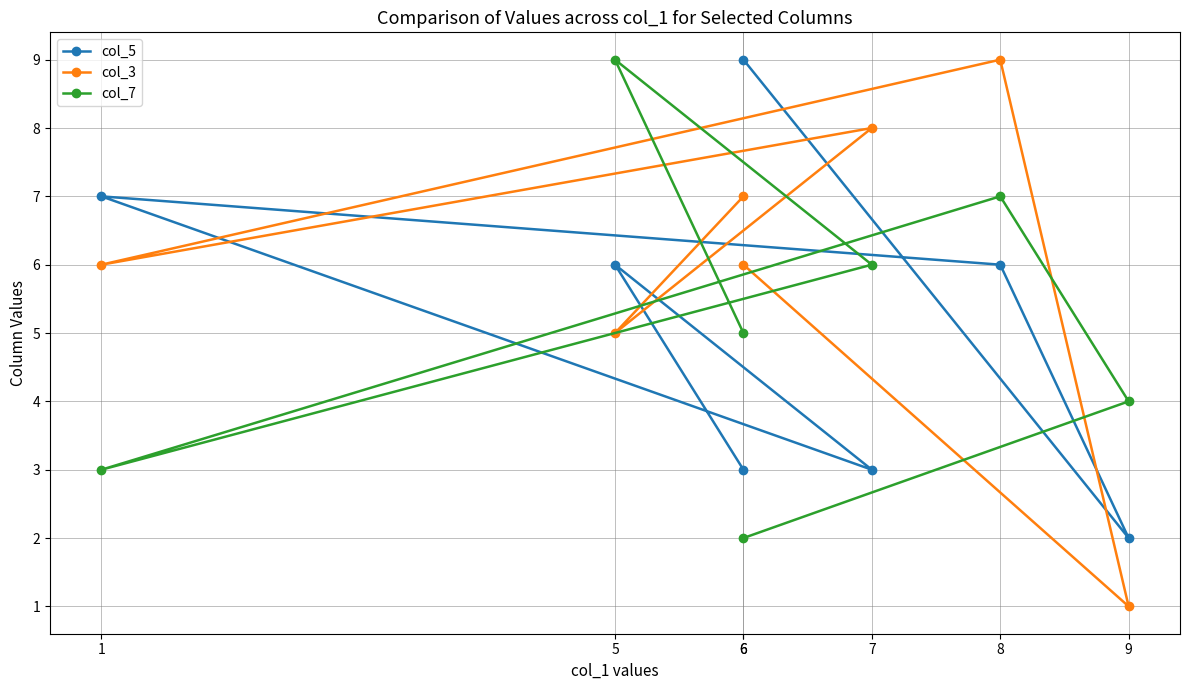

At 6, list the series in order from largest to smallest.

col_3, col_7, col_5